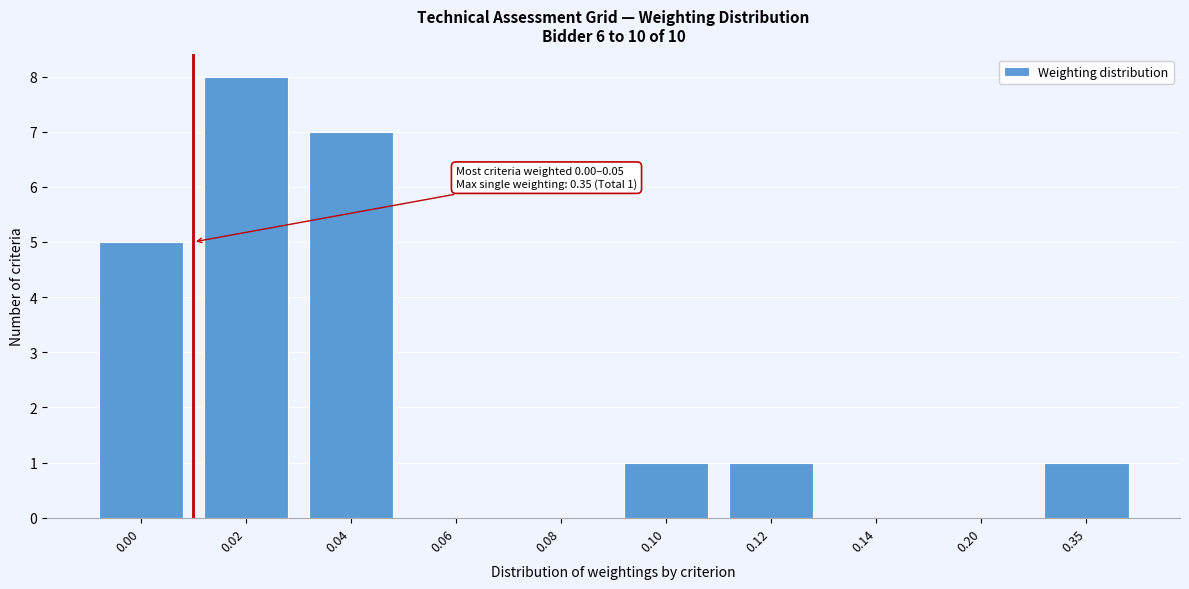

Reading left to right, extract all data points from this chart.

0.00=5	0.02=8	0.04=7	0.06=0	0.08=0	0.10=1	0.12=1	0.14=0	0.20=0	0.35=1